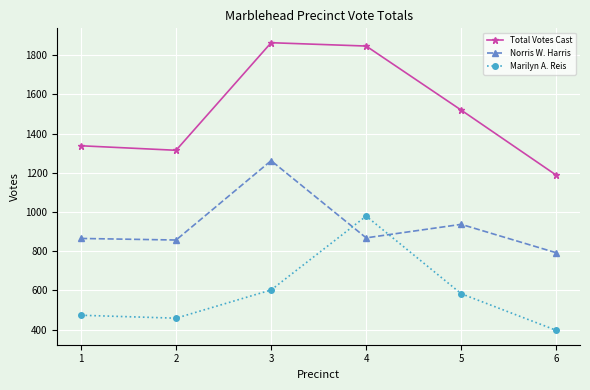

Read the Norris W. Harris value at 1, to the nearest 50.

850